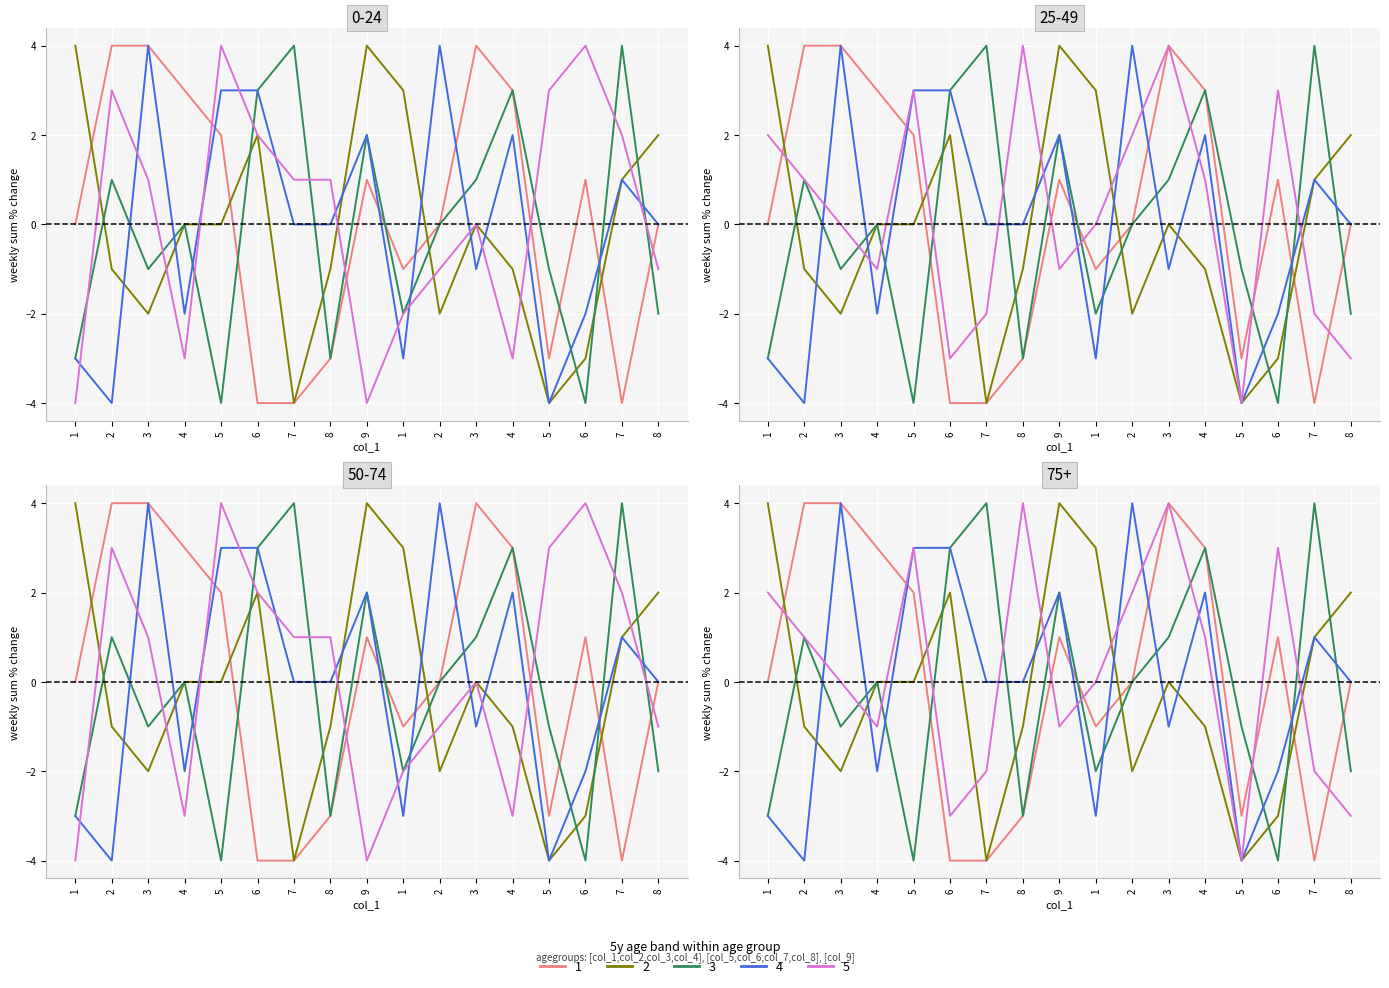

How many values in col_4 are above zero?

8